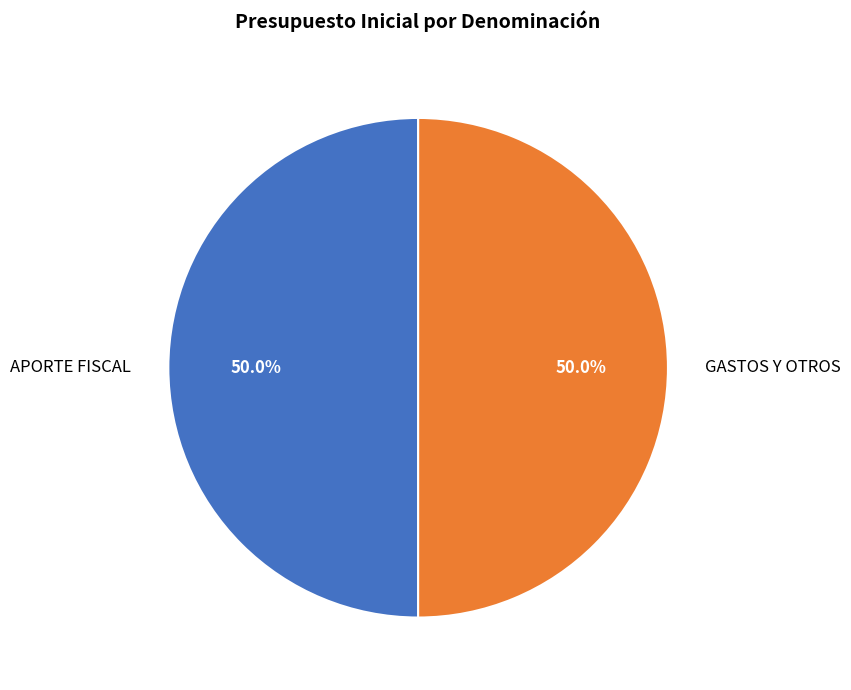

What portion of the pie excludes APORTE FISCAL?

50.0%